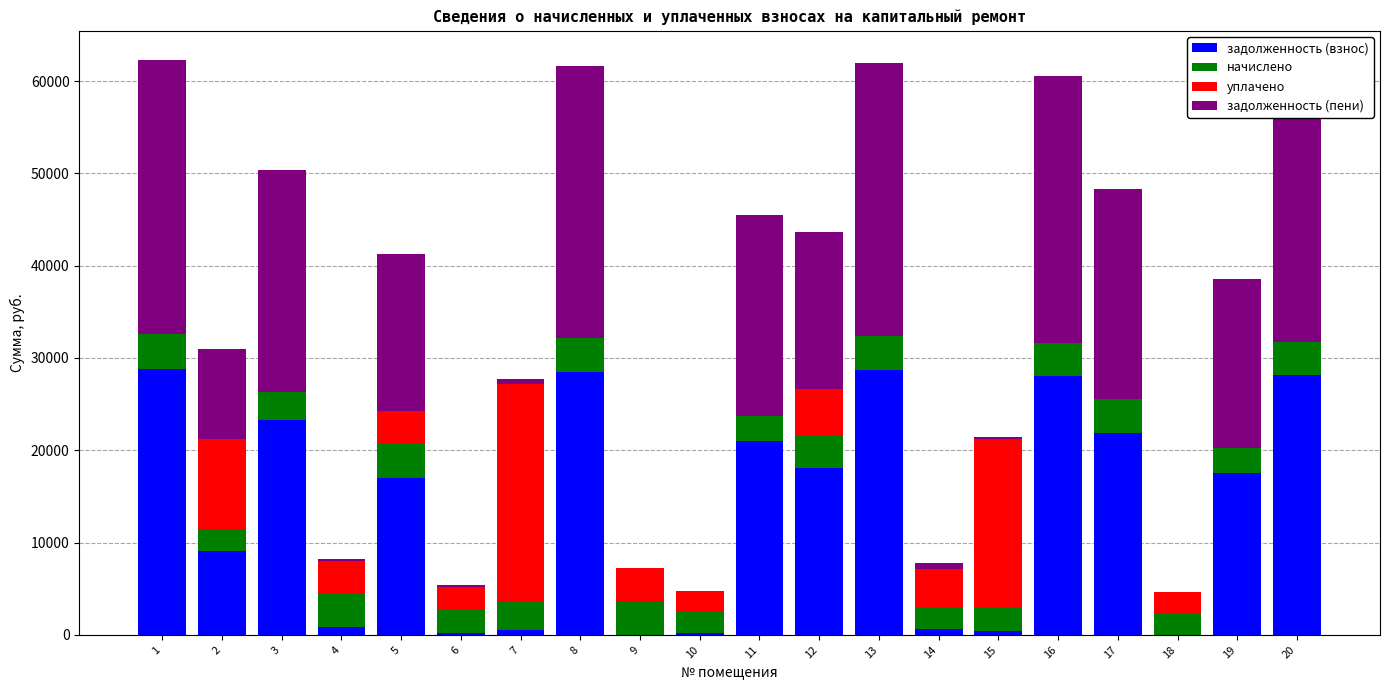

What is the highest value of the задолженность (взнос) series?

28845.8